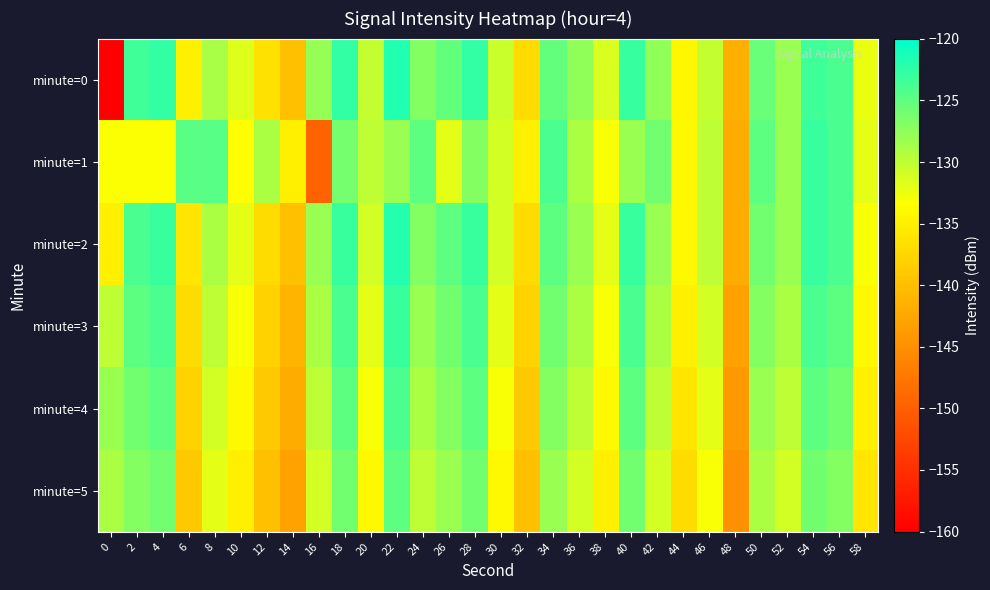

Count the number of data series in this chart.

6